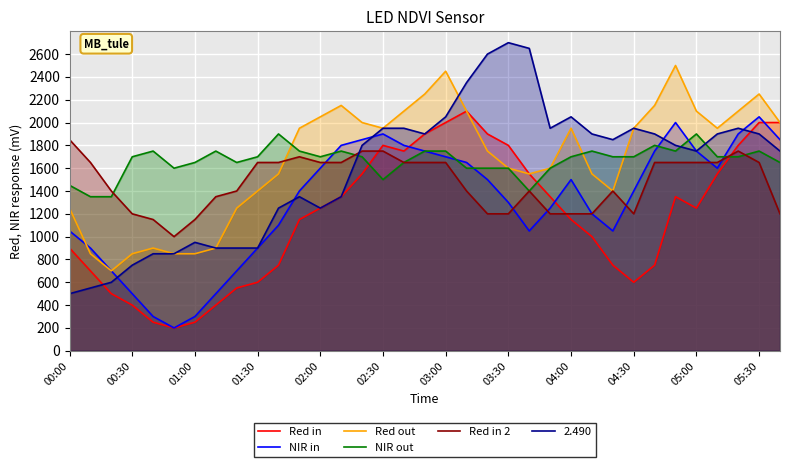

Is the value of Red in 2 at 01:00 greater than the value of Red out at 03:00?

No